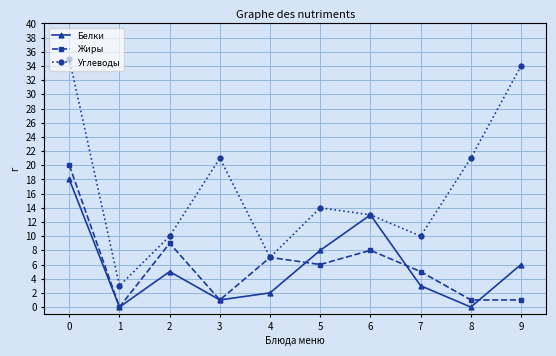

Which series changed the most between 3 and 4?

Углеводы